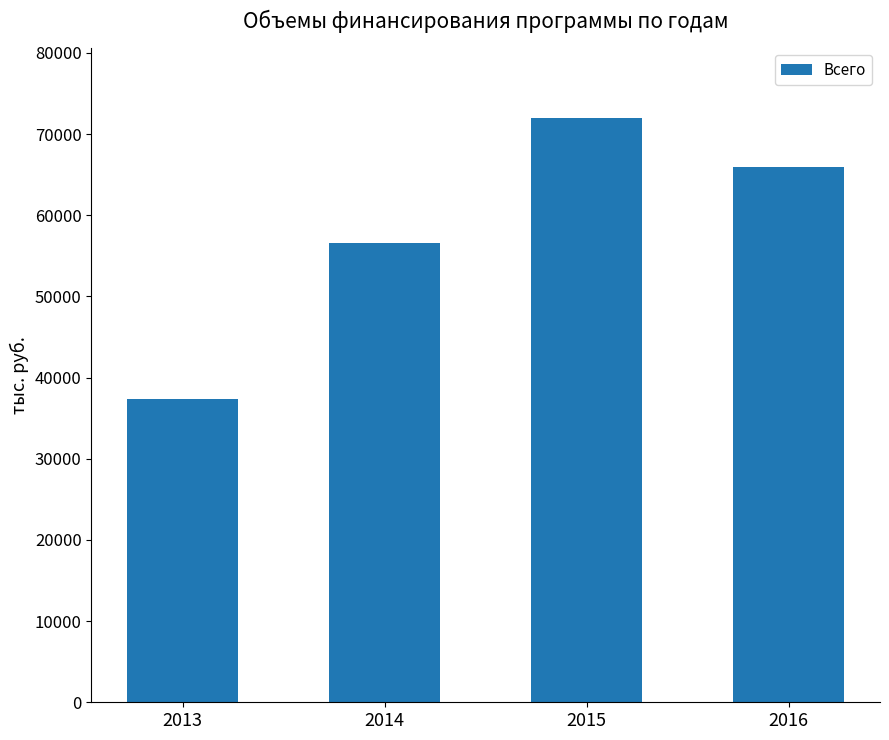

How many distinct data groups are displayed?

1